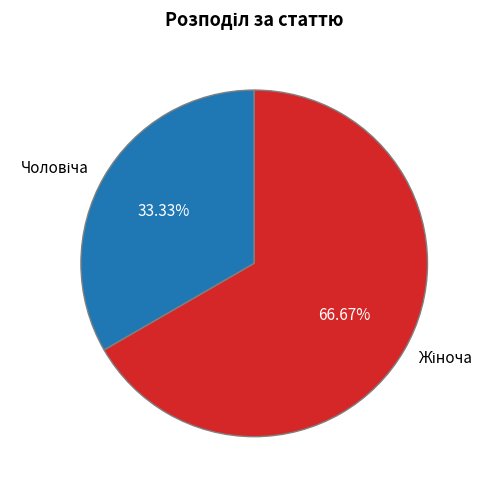

True or false: Чоловіча accounts for 19% of the total.

False